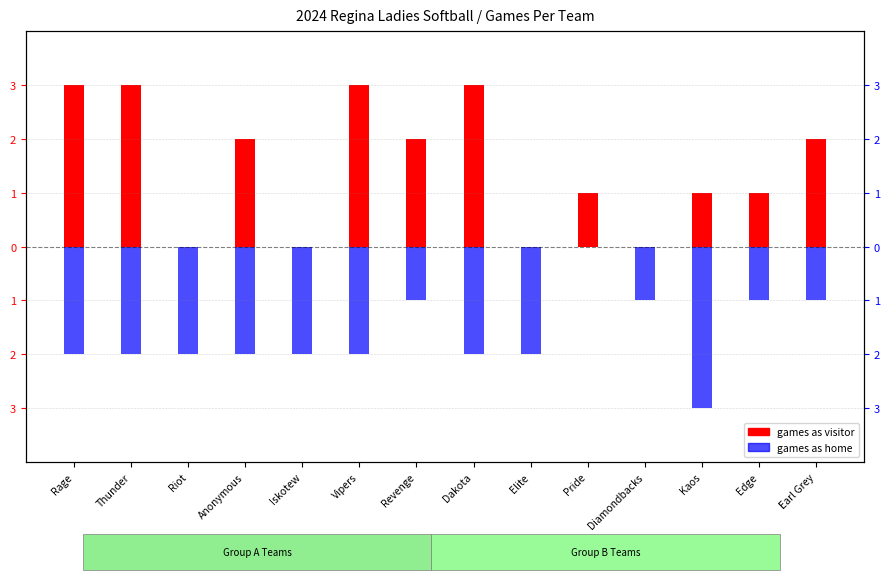

Reading right to left, extract all data points from this chart.

games as visitor: Earl Grey=2	Edge=1	Kaos=1	Diamondbacks=0	Pride=1	Elite=0	Dakota=3	Revenge=2	Vipers=3	Iskotew=0	Anonymous=2	Riot=0	Thunder=3	Rage=3
games as home: Earl Grey=-1	Edge=-1	Kaos=-3	Diamondbacks=-1	Pride=0	Elite=-2	Dakota=-2	Revenge=-1	Vipers=-2	Iskotew=-2	Anonymous=-2	Riot=-2	Thunder=-2	Rage=-2